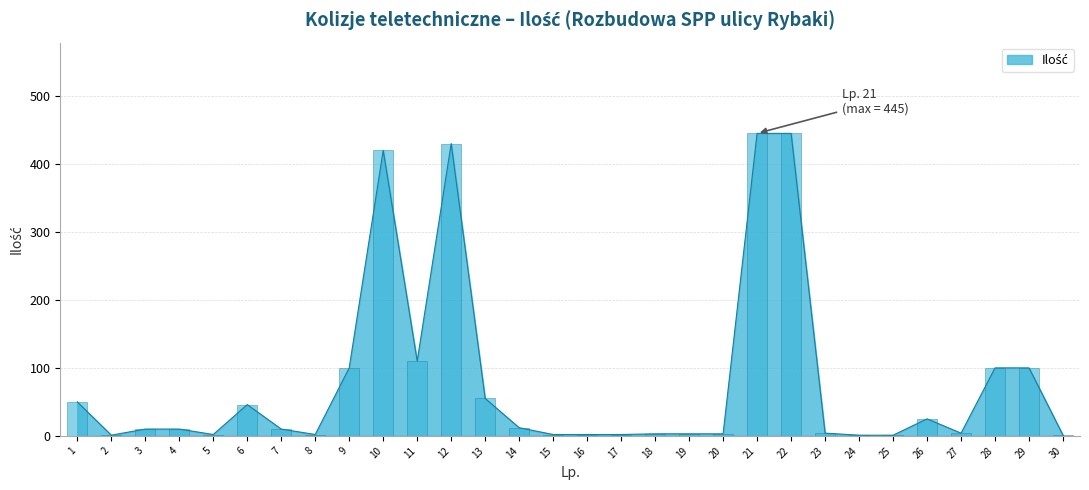

What is the sum of all values?

2399